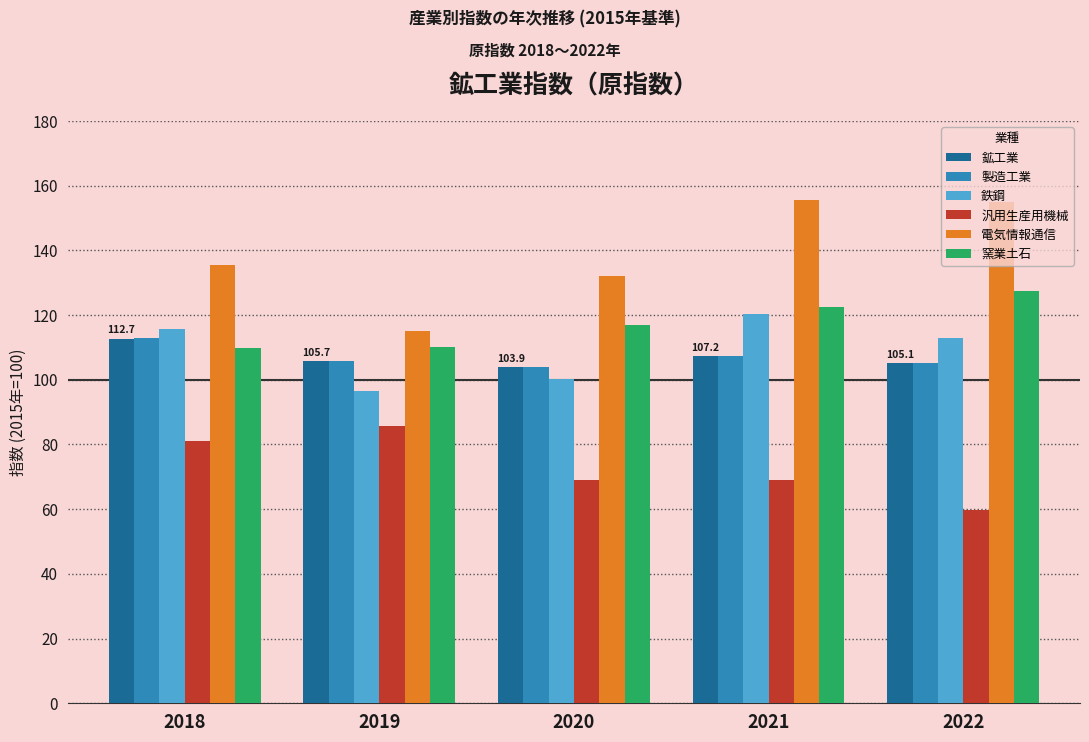

What is the value of the 汎用生産用機械 bar at the 2nd from the left?

85.7